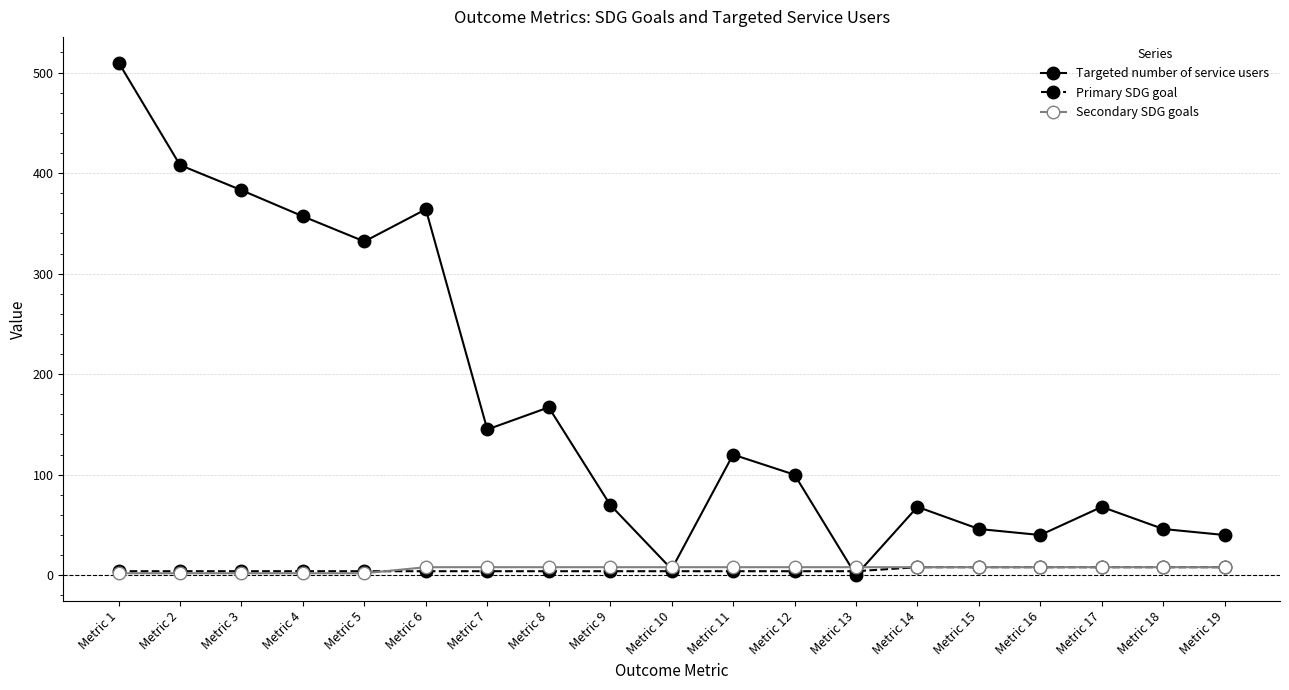

Which series changed the most between Metric 6 and Metric 12?

Targeted number of service users